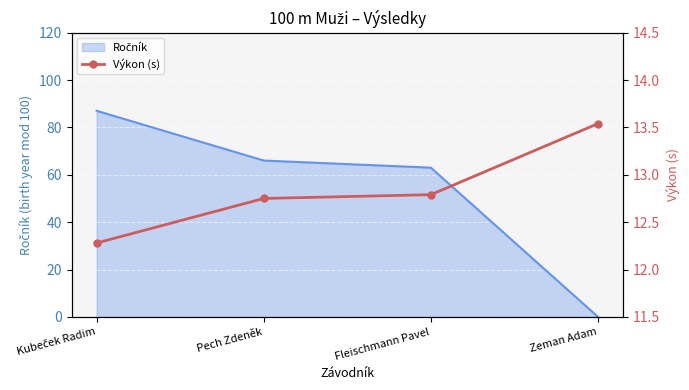

What is the ratio of the value at Pech Zdeněk to the value at Fleischmann Pavel?

1.0